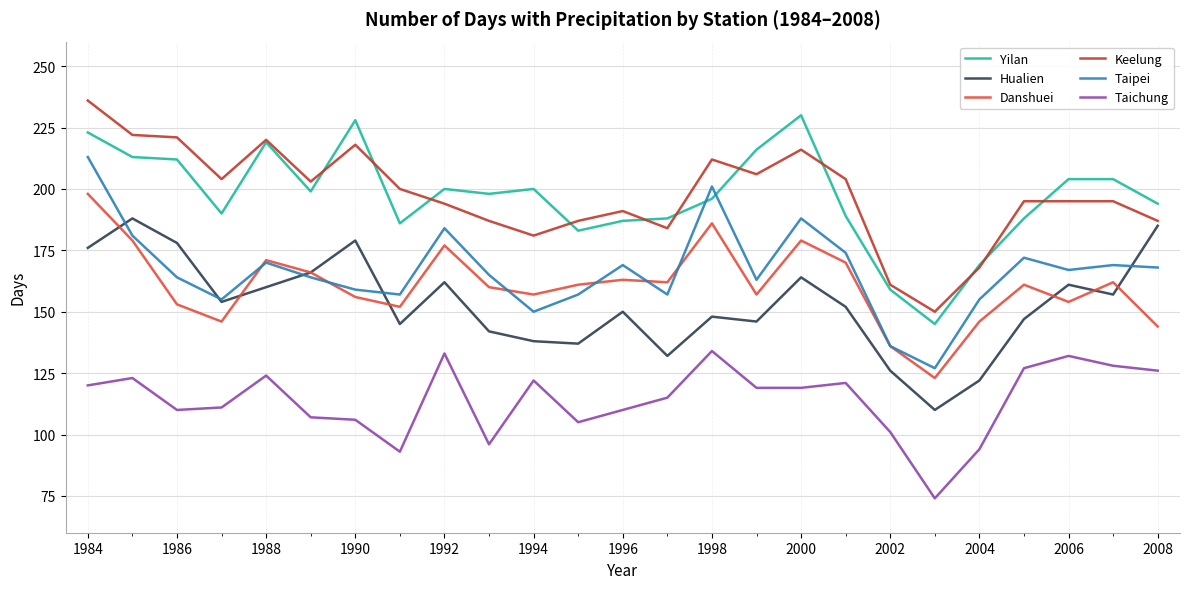

Does the chart have visible grid lines?

Yes